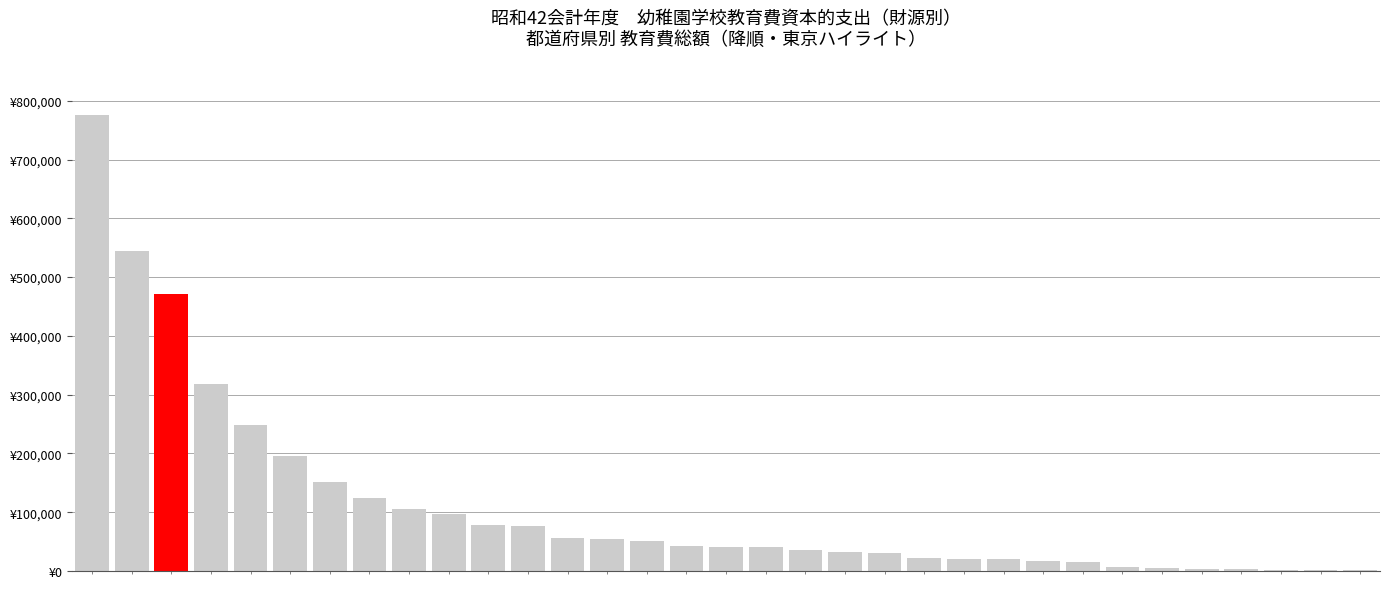

Reading right to left, transcribe all the data shown in this chart.

1192	1222	1591	2903	4118	5035	6050	15265	17559	20189	20313	21510	31188	33046	36301	40200	40481	42415	50251	53839	55828	76271	77700	97340	105771	123840	151450	196203	248871	317515	471909	545046	775441